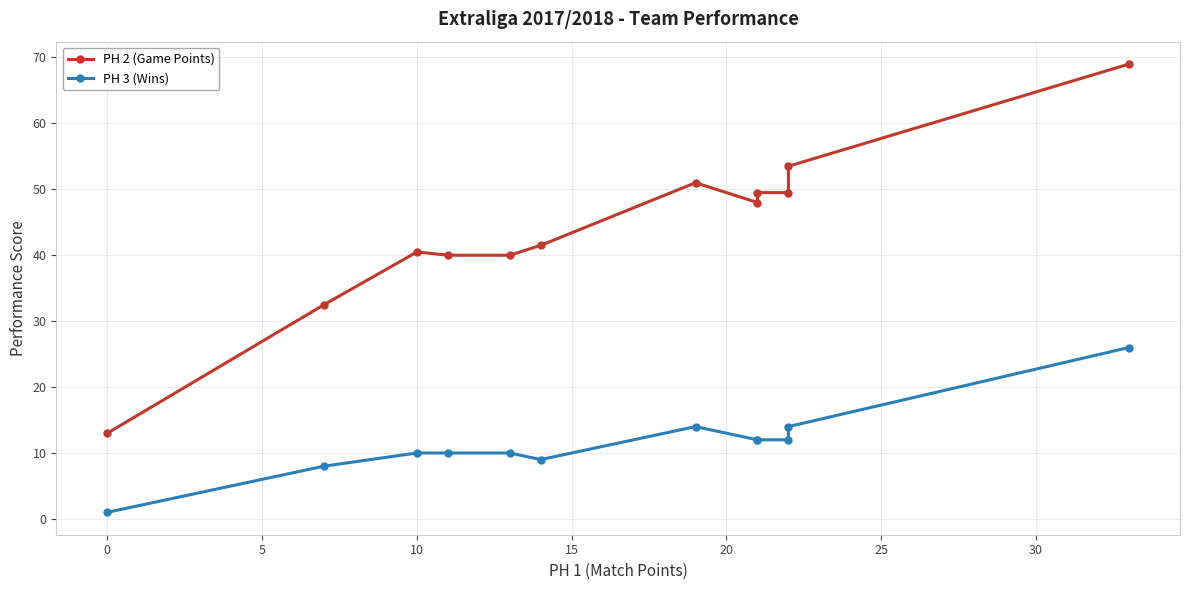

List the series in order of their overall mean, lowest first.

PH 3 (Wins), PH 2 (Game Points)